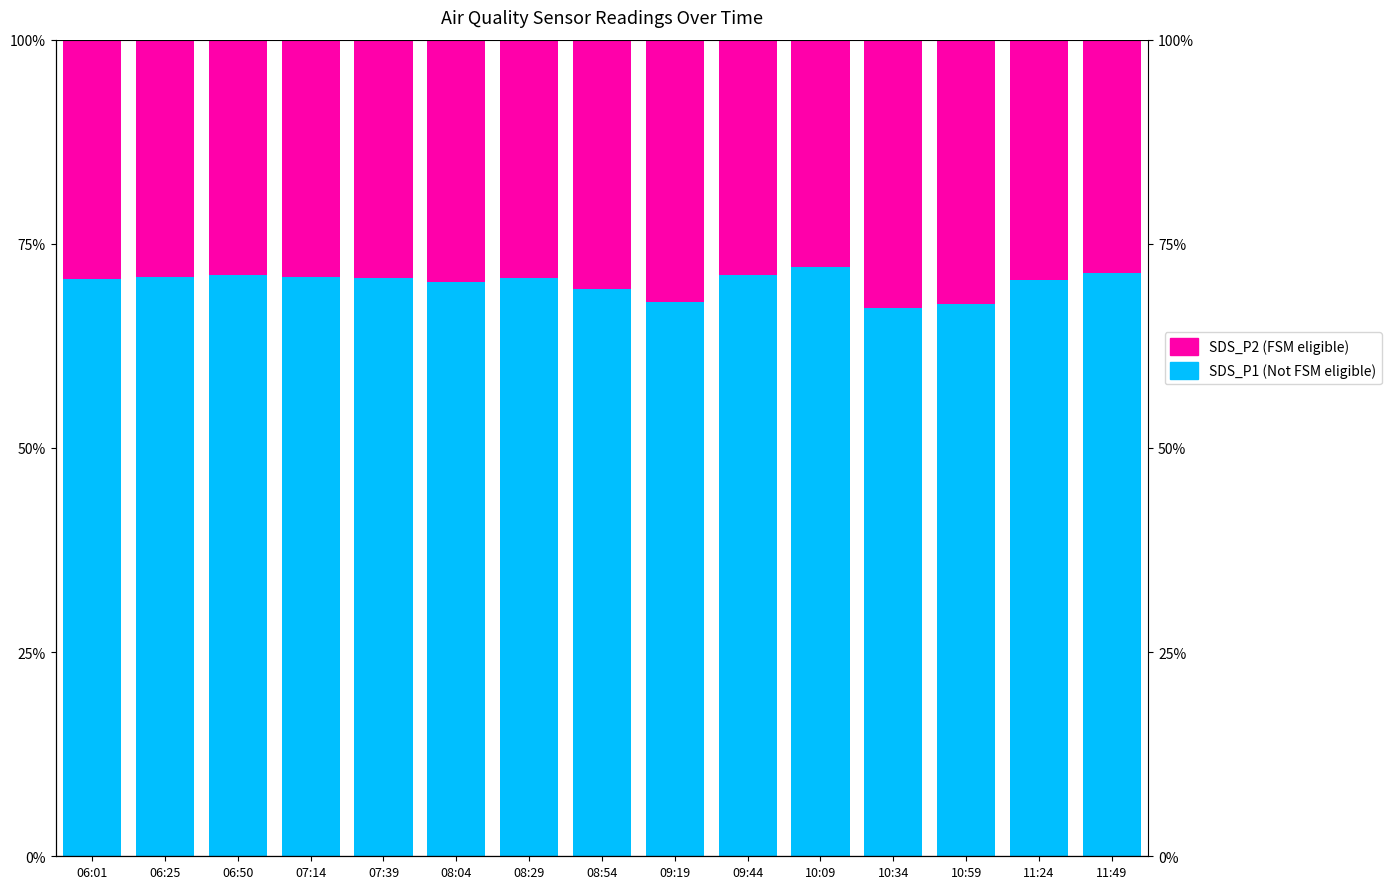

At which label does SDS_P1 (Not FSM eligible) first exceed 70?

06:01